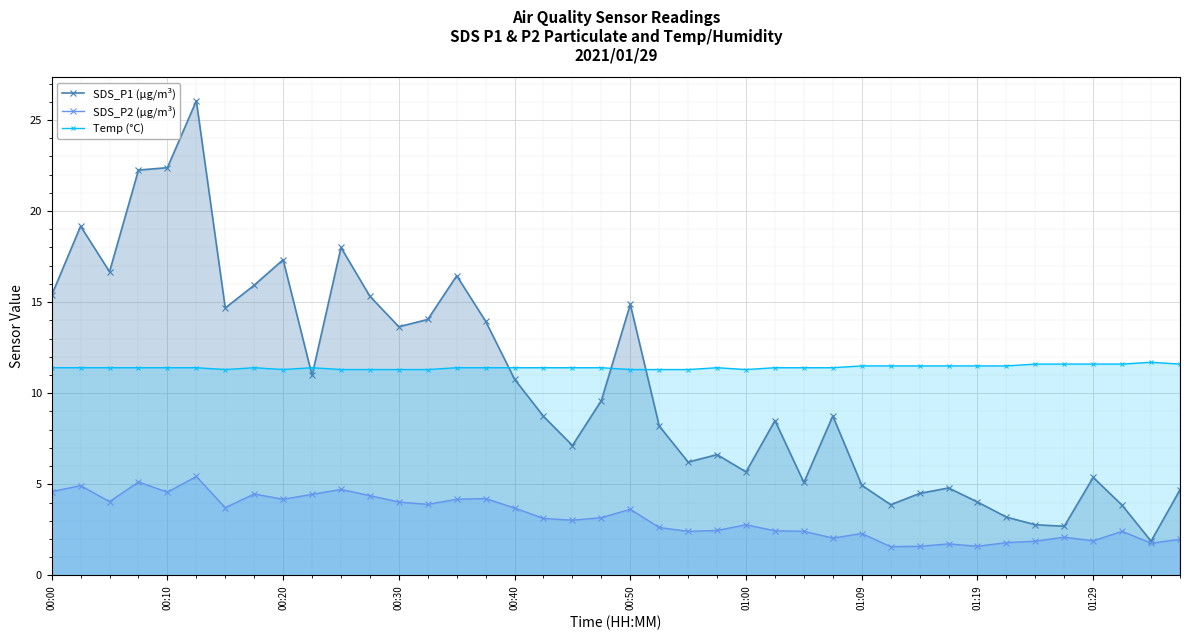

At 01:09, list the series in order from largest to smallest.

Temp (°C), SDS_P1 (µg/m³), SDS_P2 (µg/m³)